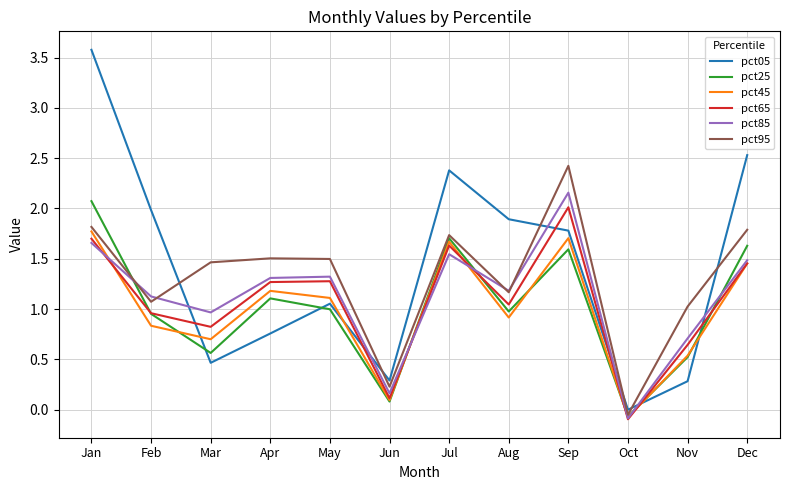

Is the value of pct65 at Feb greater than the value of pct45 at Nov?

Yes